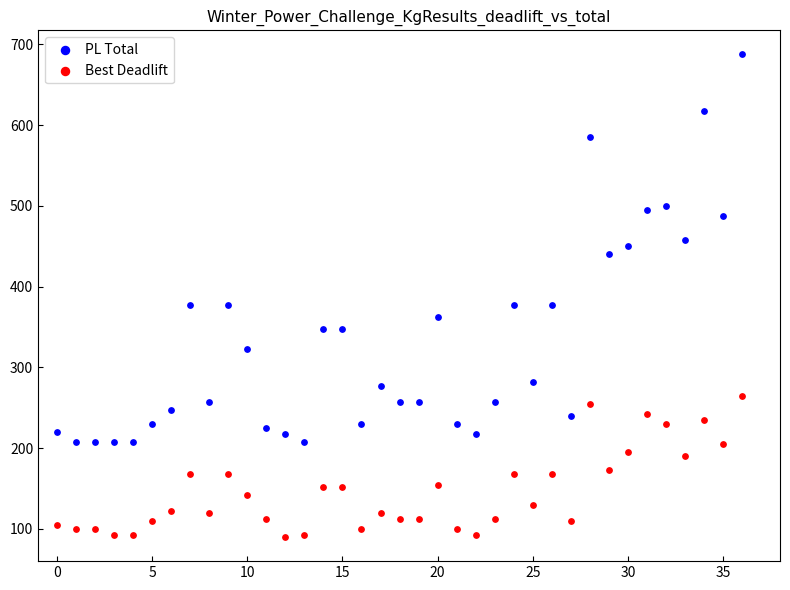

Which series reaches the maximum Y coordinate?

PL Total